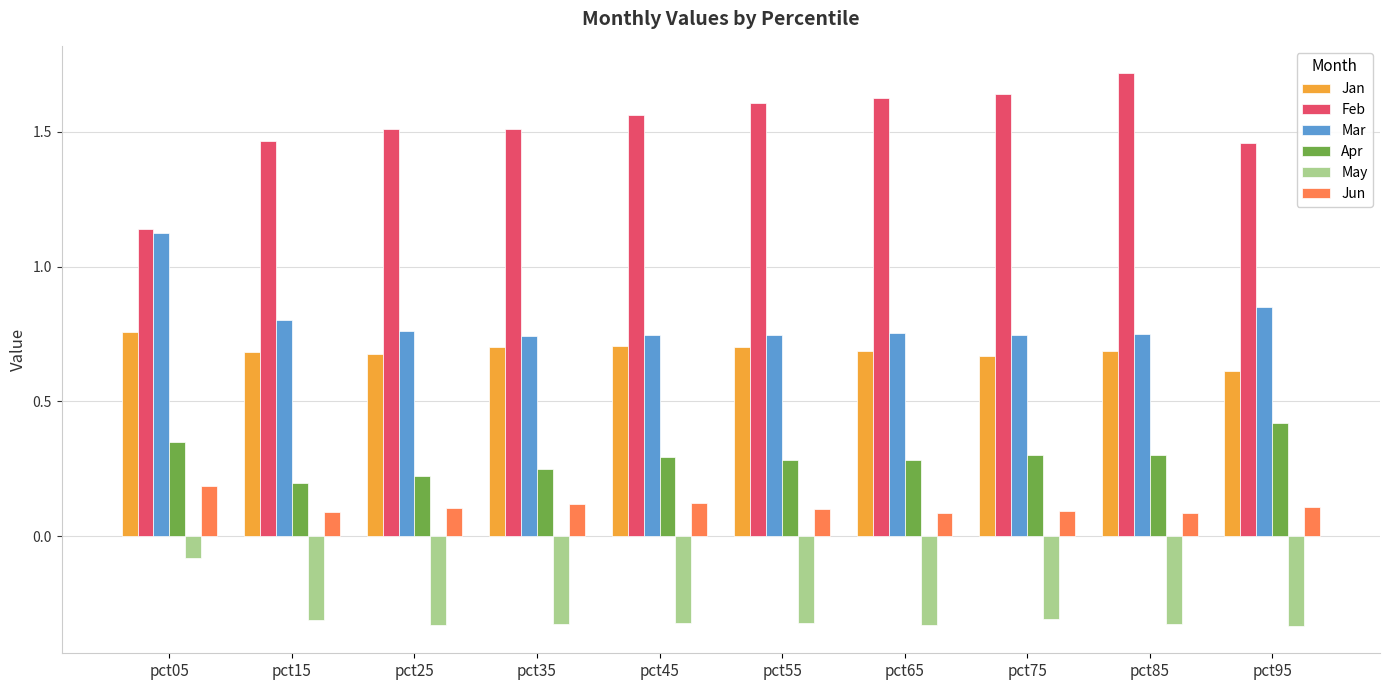

At which label does Jun reach its peak?

pct05